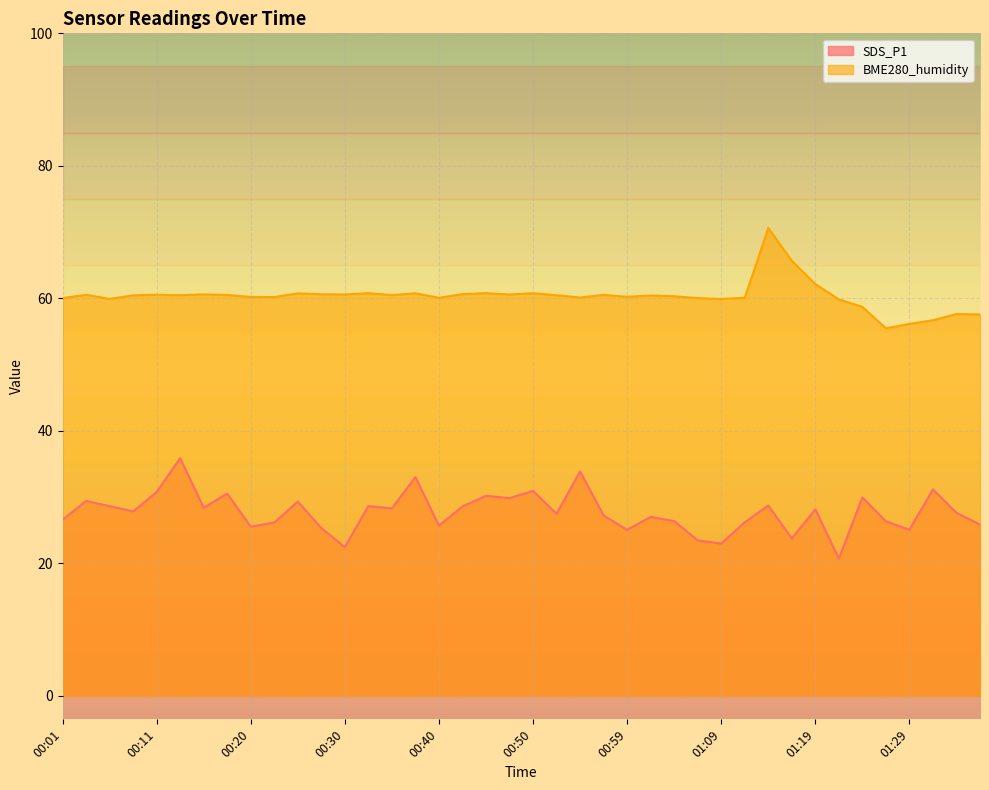

Between 00:25 and 00:28, which is larger?

00:25